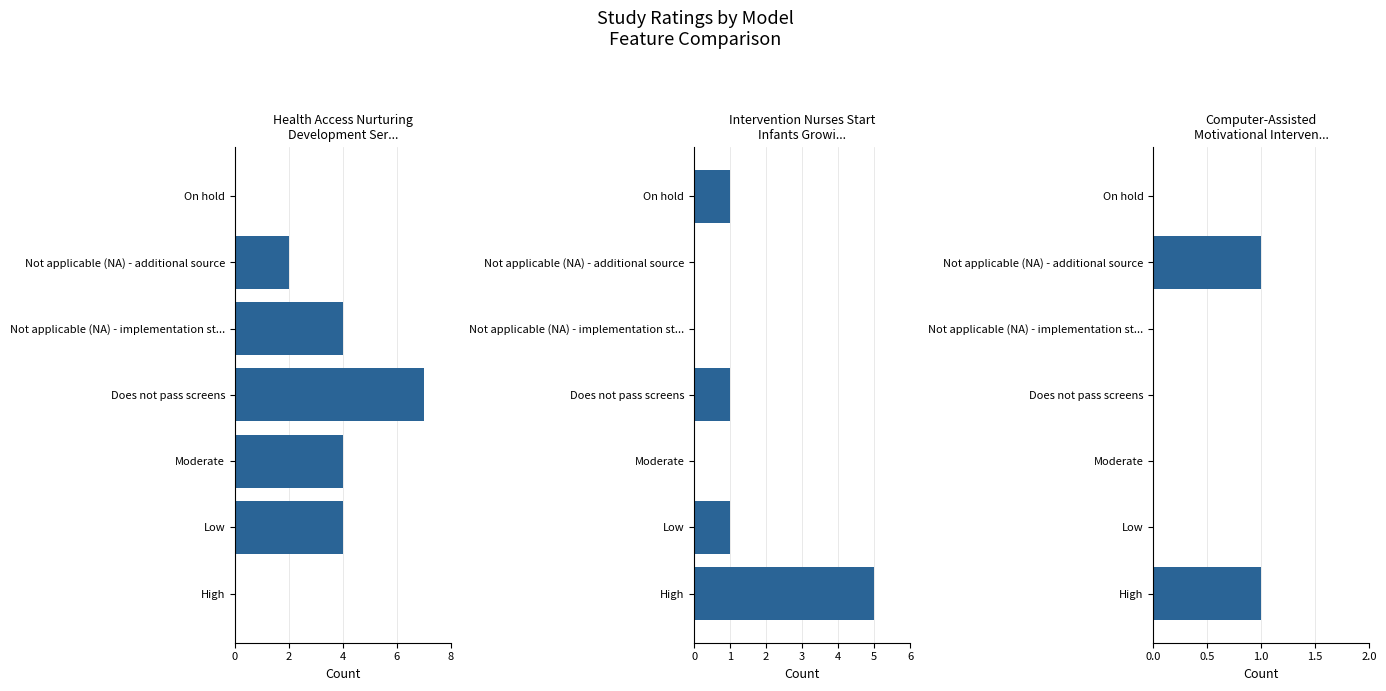

Are the bars horizontal?

Yes